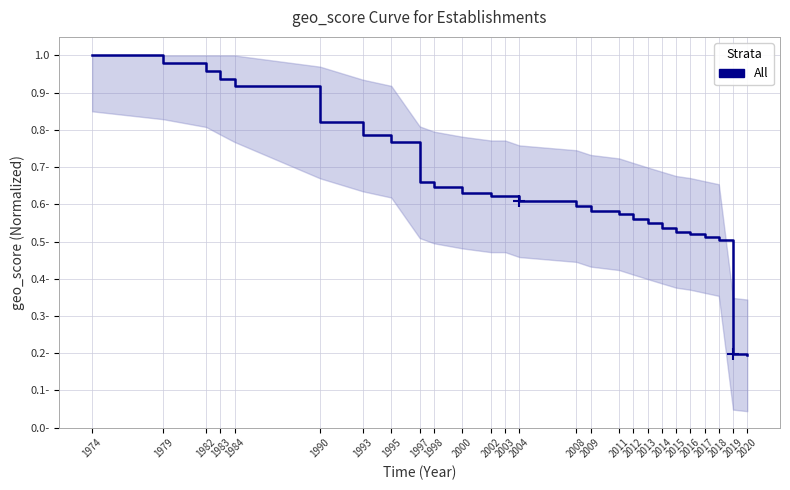

Does the chart display data point markers on the line(s)?

No